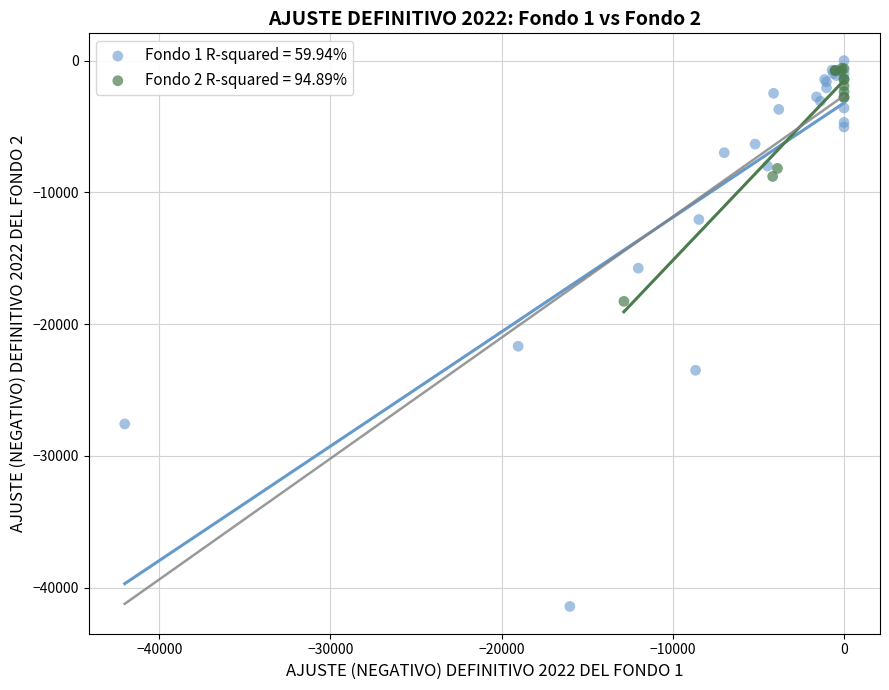

Which series reaches the minimum Y coordinate?

Fondo 1 R-squared = 59.94%